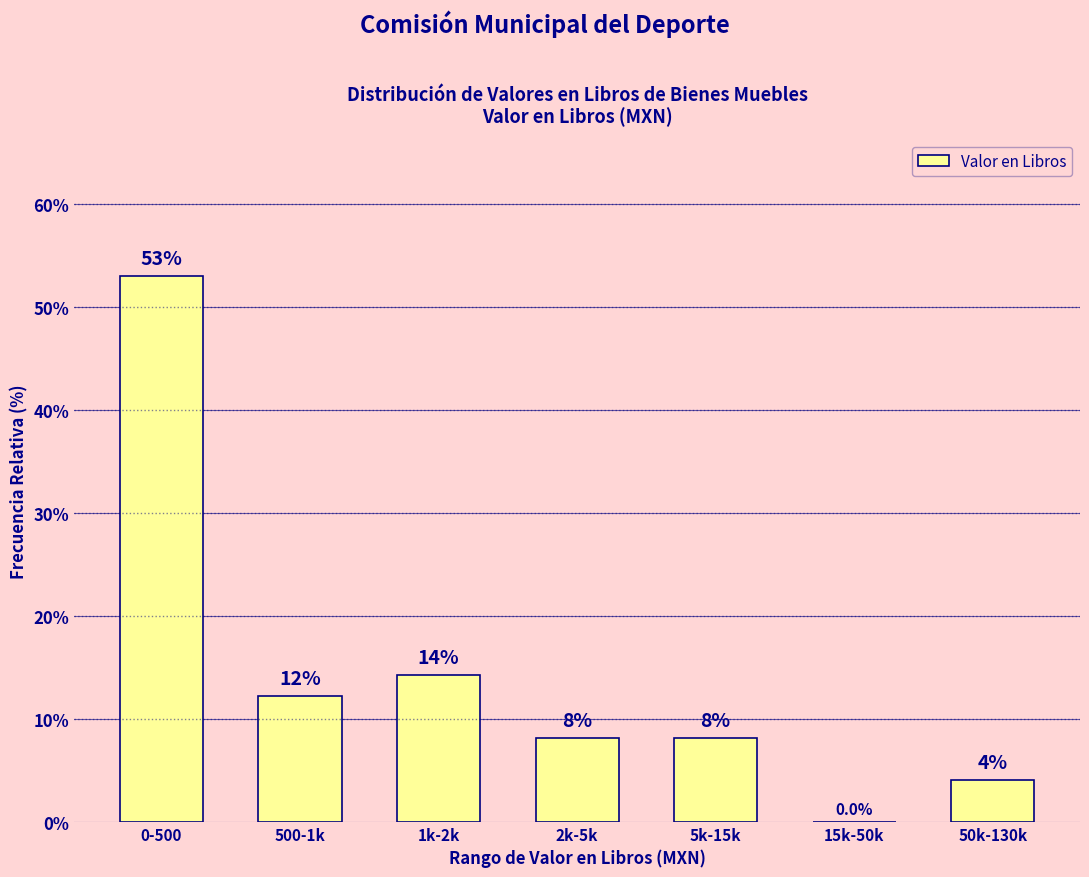

Are the bars horizontal?

No